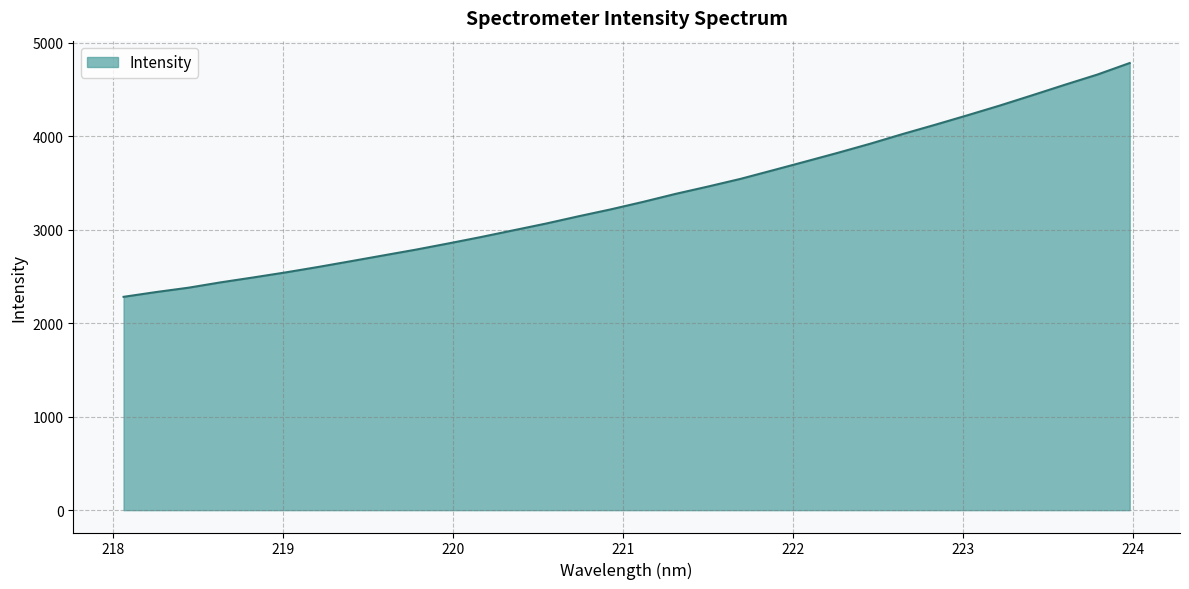

What is the smallest value displayed?

2280.8